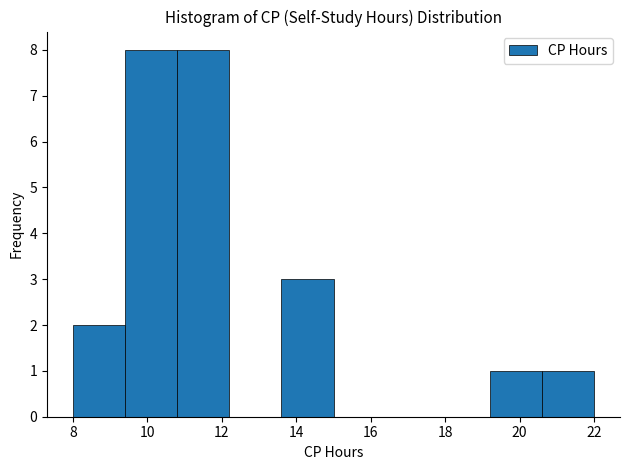

Reading left to right, list every bar in this chart as the range it spans on the x-axis followed by its height. The values are not printed on the chart, so give them approximately, as read against the axis.

8.0 to 9.4: 2
9.4 to 10.8: 8
10.8 to 12.2: 8
12.2 to 13.6: 0
13.6 to 15.0: 3
15.0 to 16.4: 0
16.4 to 17.8: 0
17.8 to 19.2: 0
19.2 to 20.6: 1
20.6 to 22.0: 1